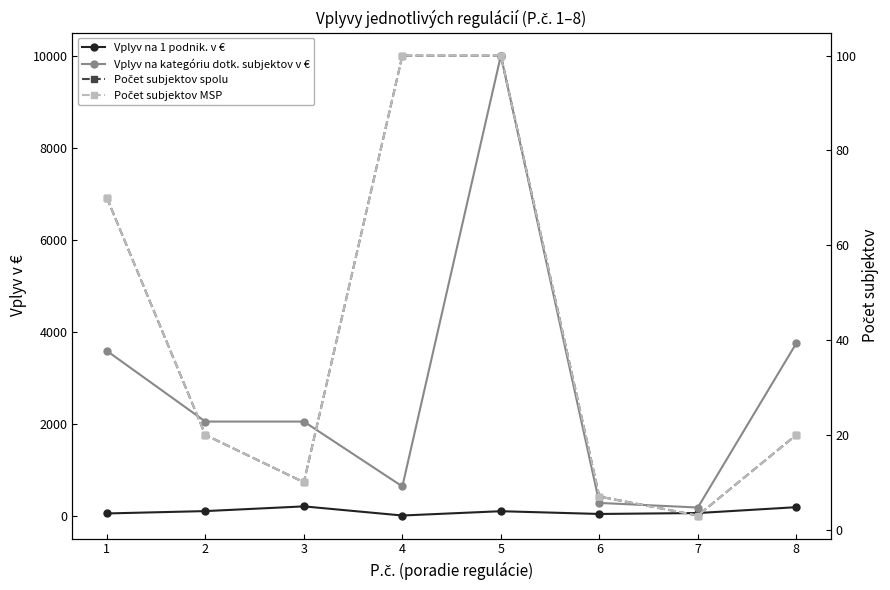

How many intersections are there between Počet subjektov MSP and Vplyv na 1 podnik. v €?

2